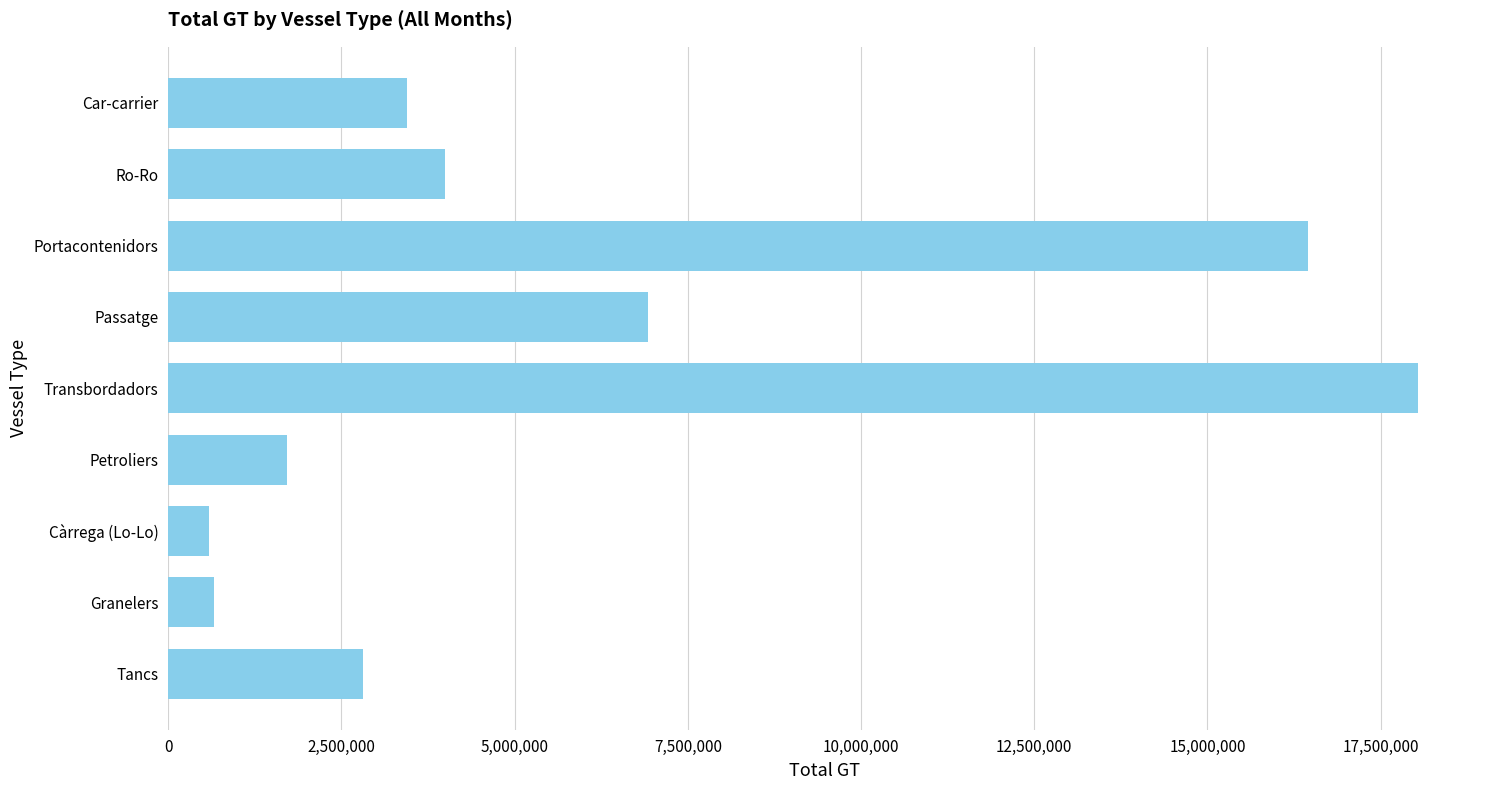

At which label is the value closest to 9314087?

Passatge